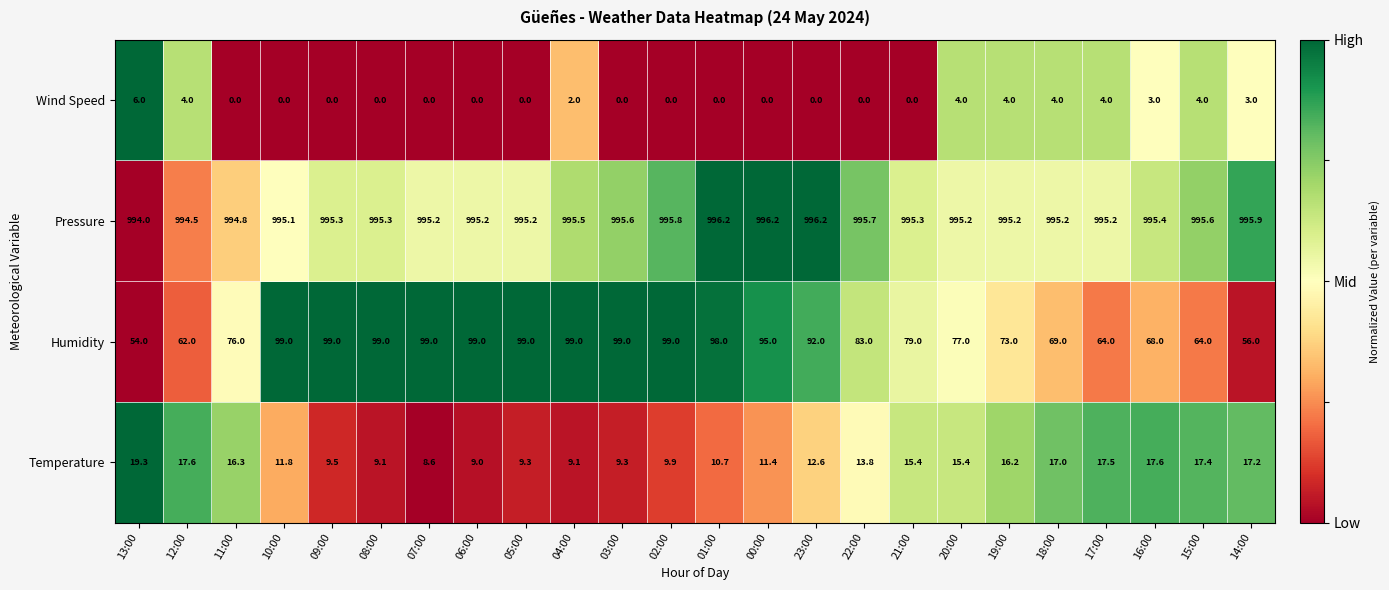

At which label is Temperature closest to 13?

23:00